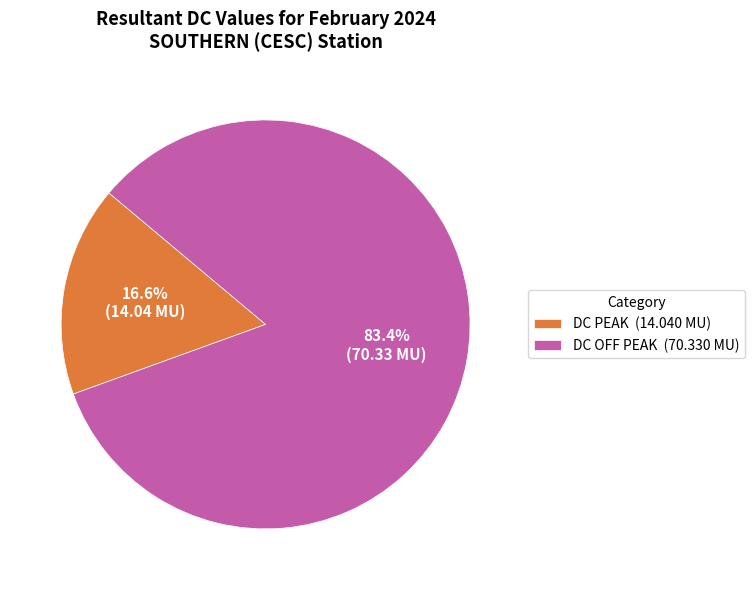

Is there any slice that represents more than half of the pie?

Yes